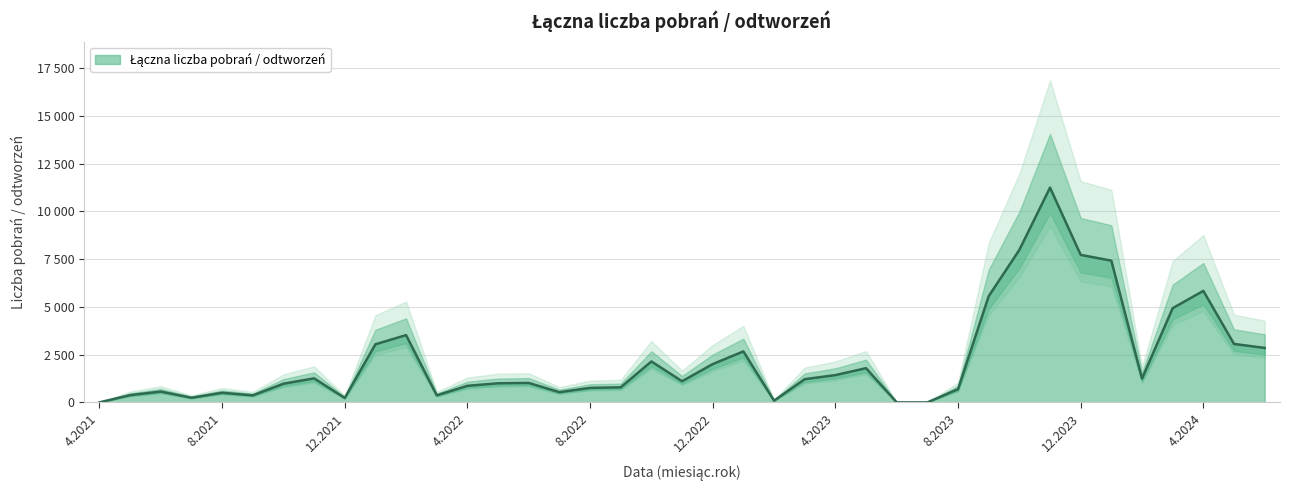

What is the label of the 24th point from the right?

7.2022